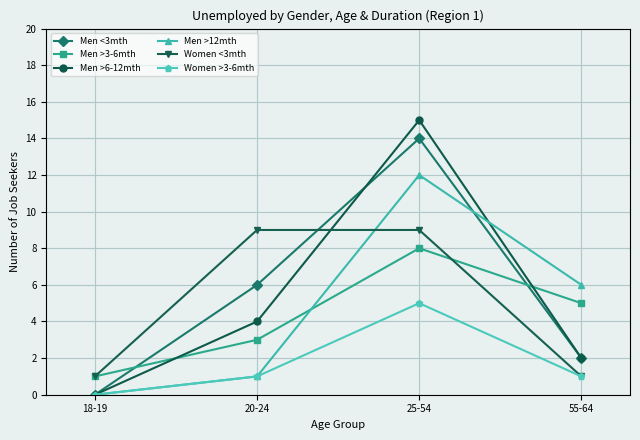

What is the value of the Men >3-6mth point at the 1st from the left?

1